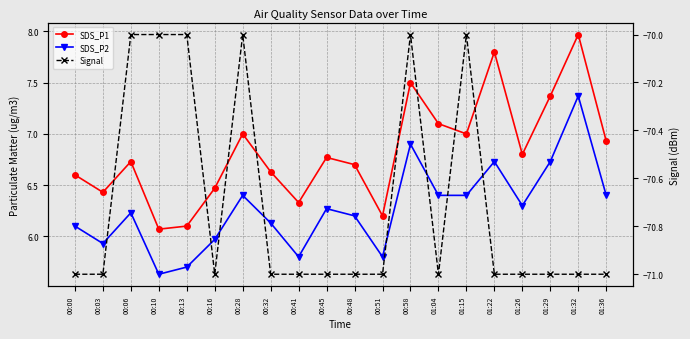

Where is the first local minimum for SDS_P1?

00:03